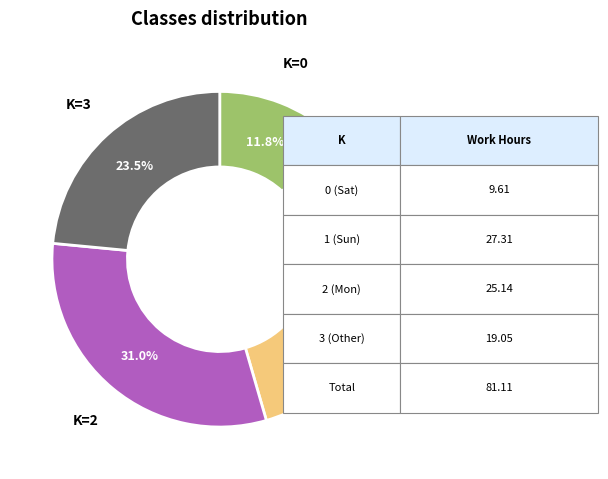

Rank the categories by value from lowest to highest.

K=0, K=3, K=2, K=1